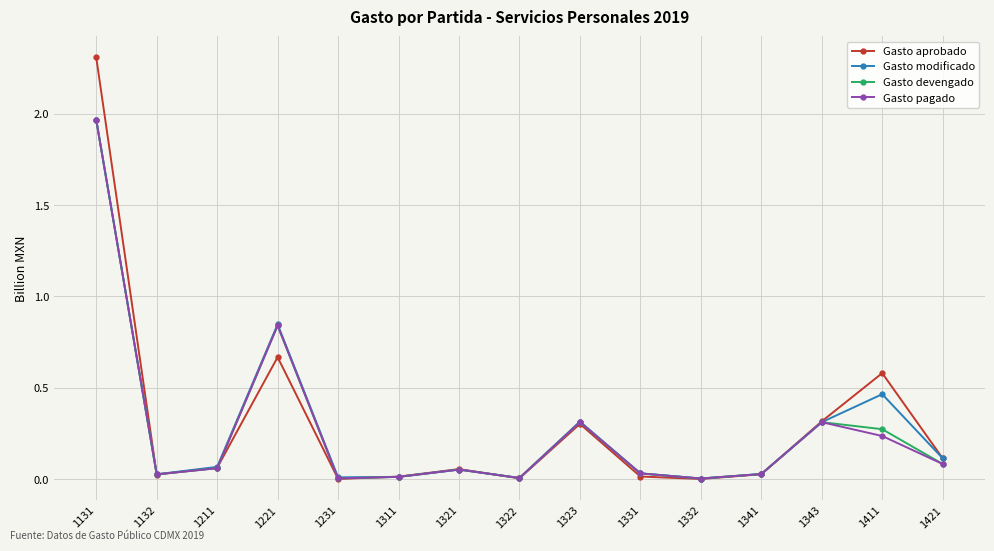

What are all the series names shown in the legend?

Gasto aprobado, Gasto modificado, Gasto devengado, Gasto pagado